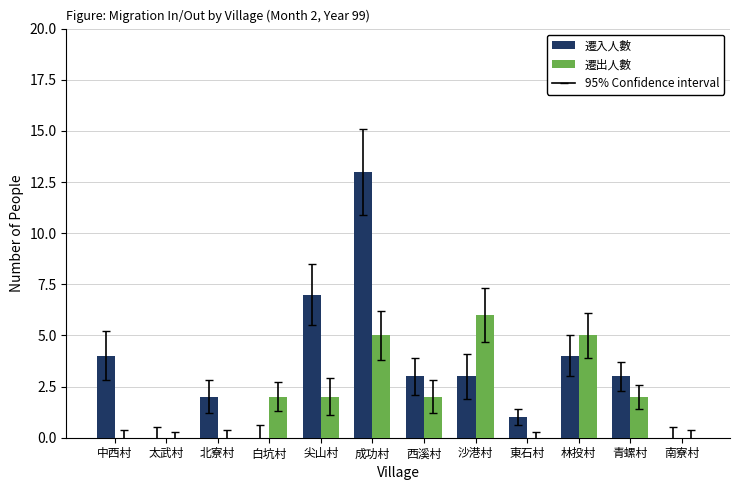

Reading left to right, list all the values displayed in this chart.

遷入人數: 中西村=4	太武村=0	北寮村=2	白坑村=0	尖山村=7	成功村=13	西溪村=3	沙港村=3	東石村=1	林投村=4	青螺村=3	南寮村=0
遷出人數: 中西村=0	太武村=0	北寮村=0	白坑村=2	尖山村=2	成功村=5	西溪村=2	沙港村=6	東石村=0	林投村=5	青螺村=2	南寮村=0